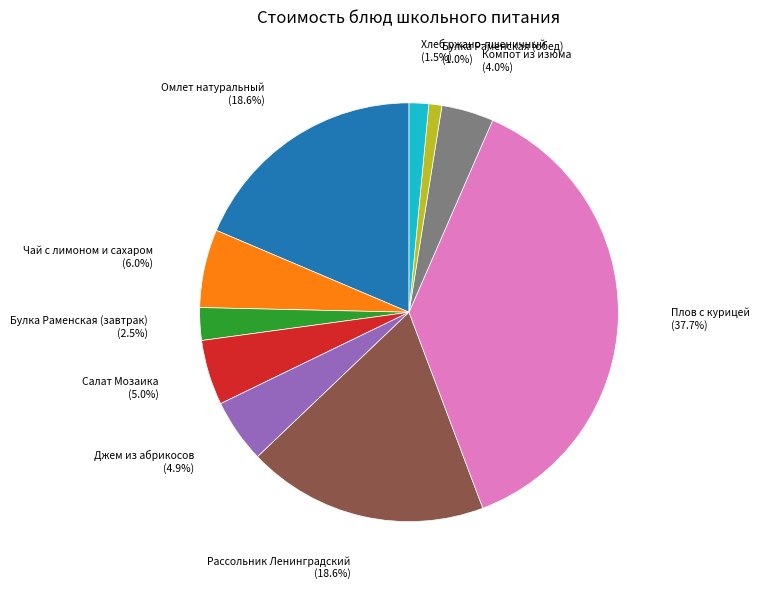

To the nearest percent, what is the difference between the largest and smallest slice percentages?

37%